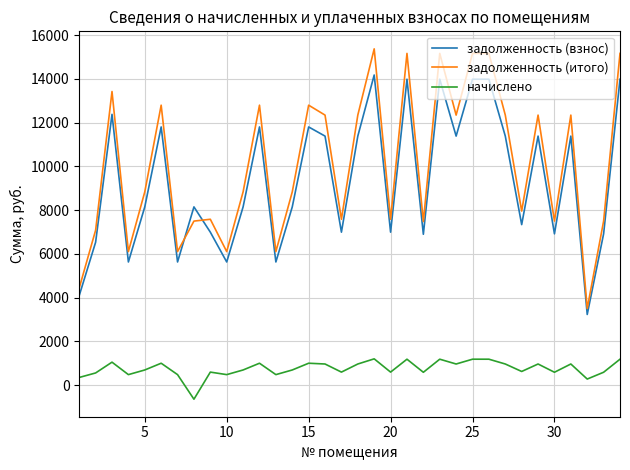

What is the maximum value for задолженность (итого)?

15371.4